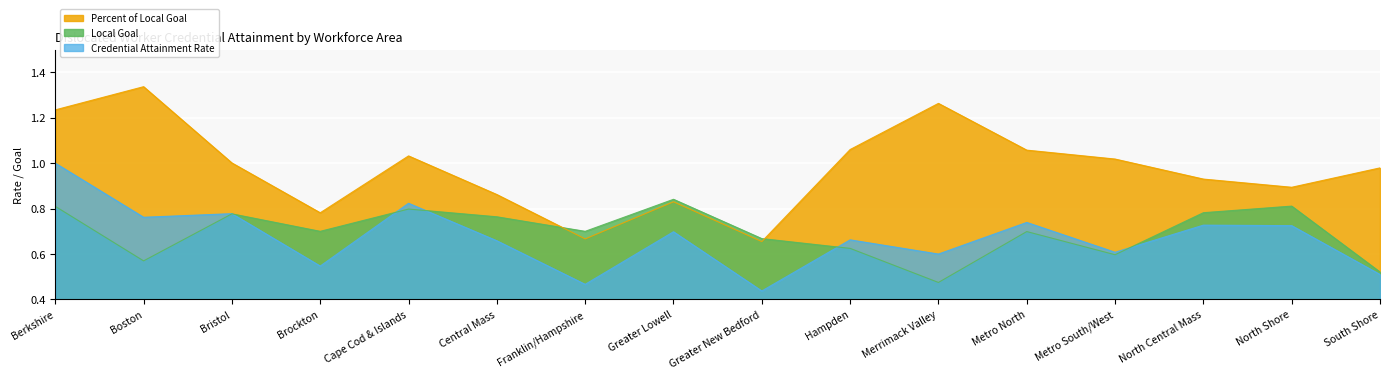

What is the total value across all series at North Central Mass?

2.4